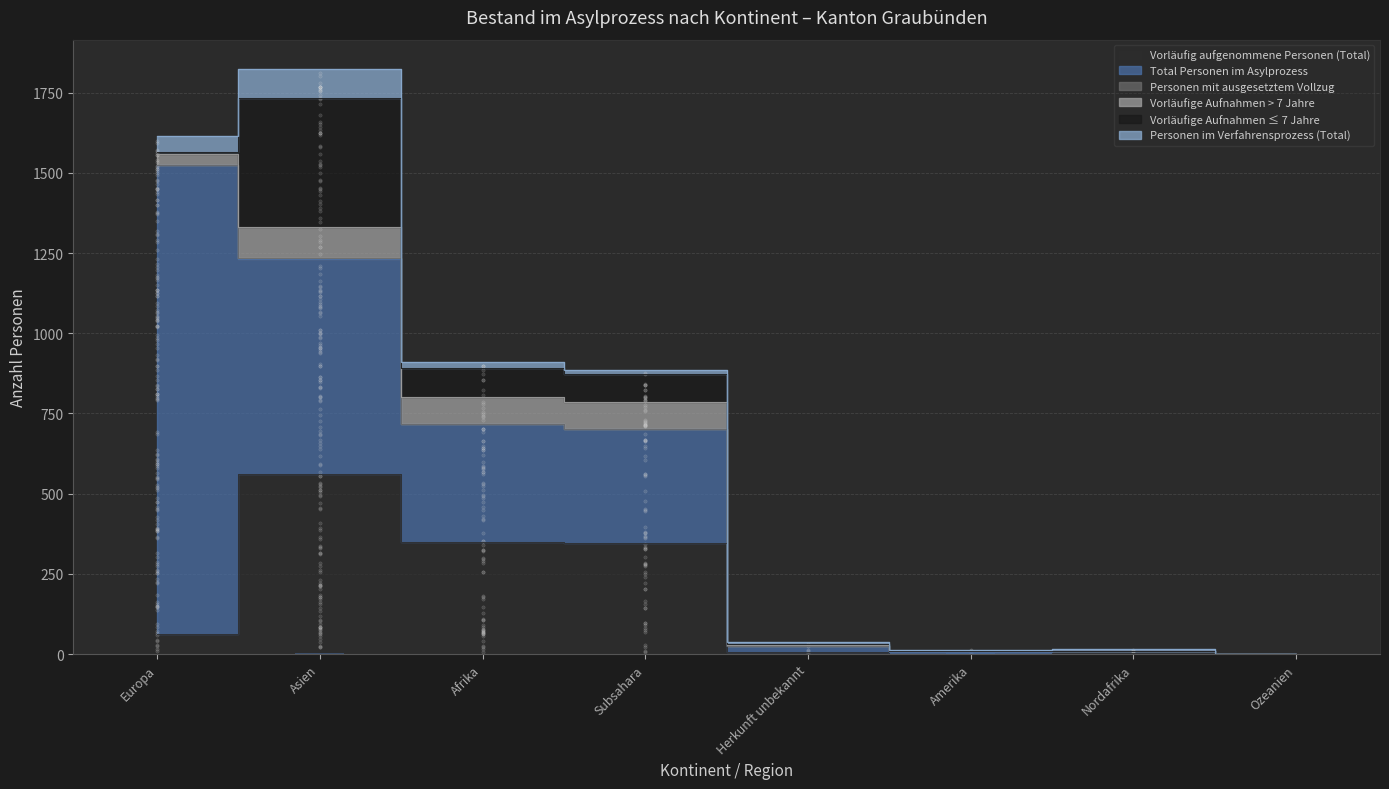

Which series has the largest total across all categories?

Total Personen im Asylprozess